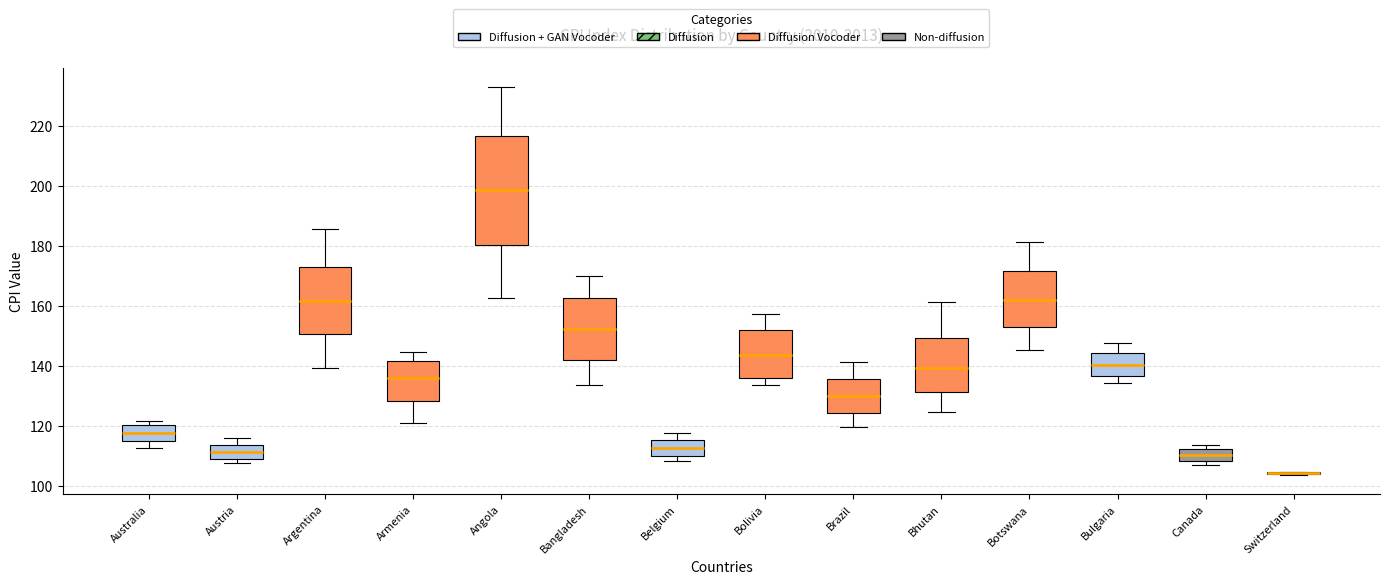

Which box is the tallest, from its lower edge to its upper edge?

Angola